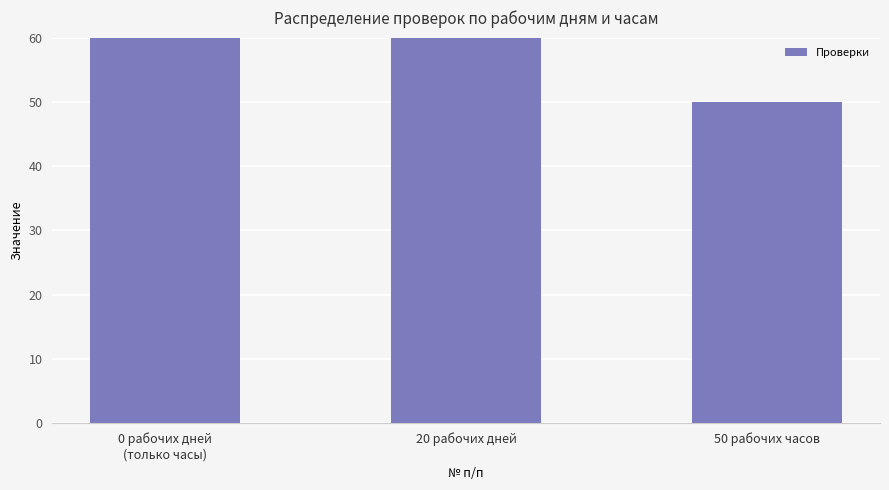

Which has a higher value, 20 рабочих дней or 50 рабочих часов?

20 рабочих дней